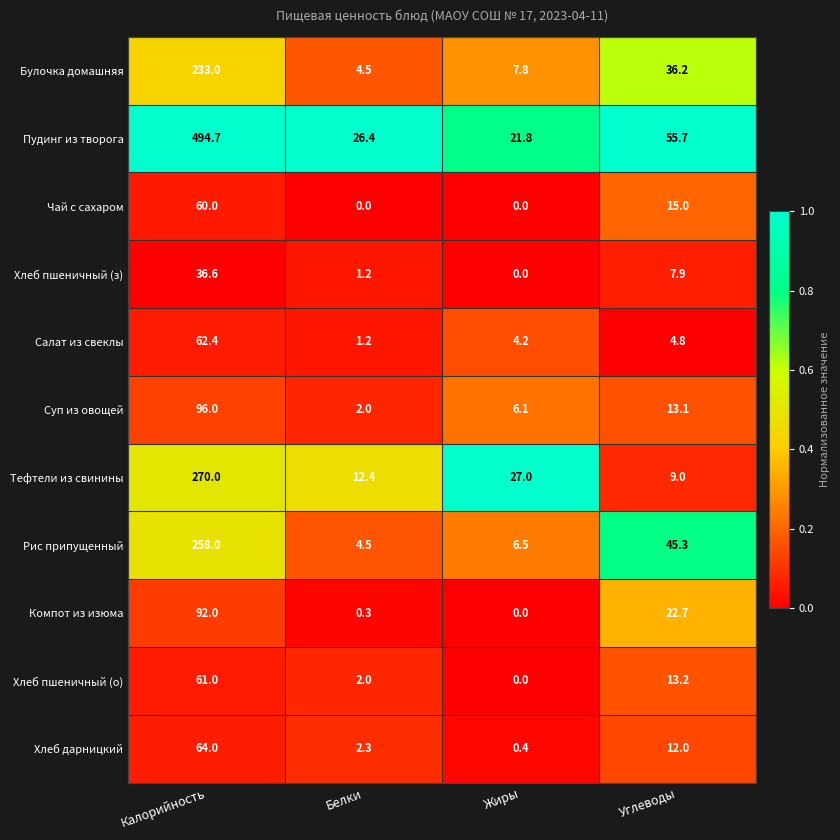

What is the difference between the maximum and minimum values in the Хлеб дарницкий series?

63.6